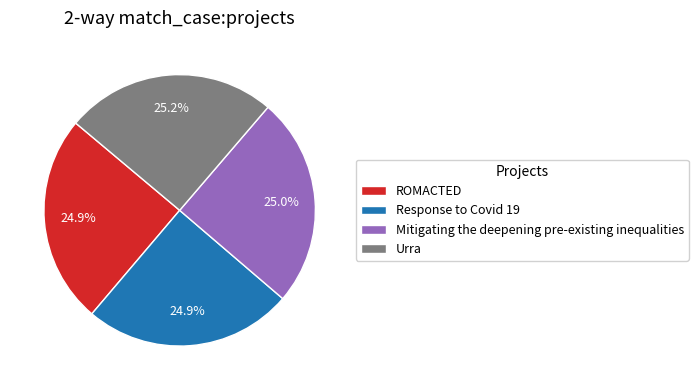

How much of the chart is everything except ROMACTED?

75.1%